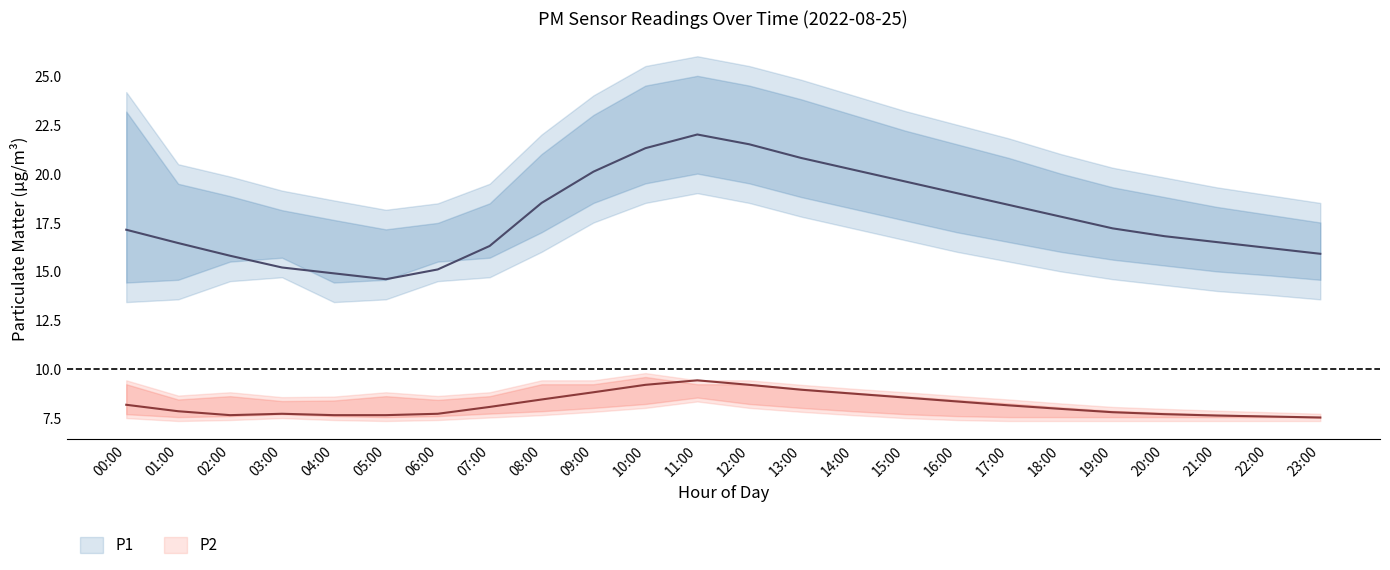

How many values in the P1_upper series exceed 21?

11